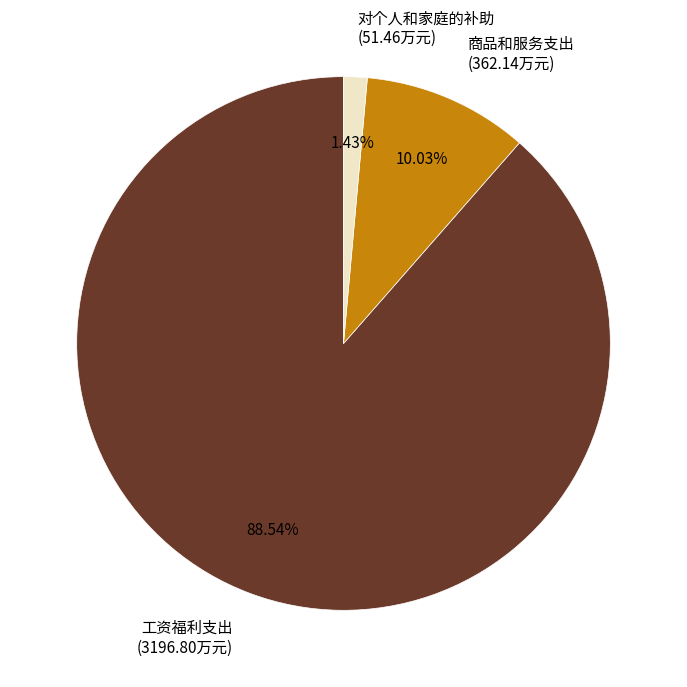

Which slice is the smallest?

对个人和家庭的补助